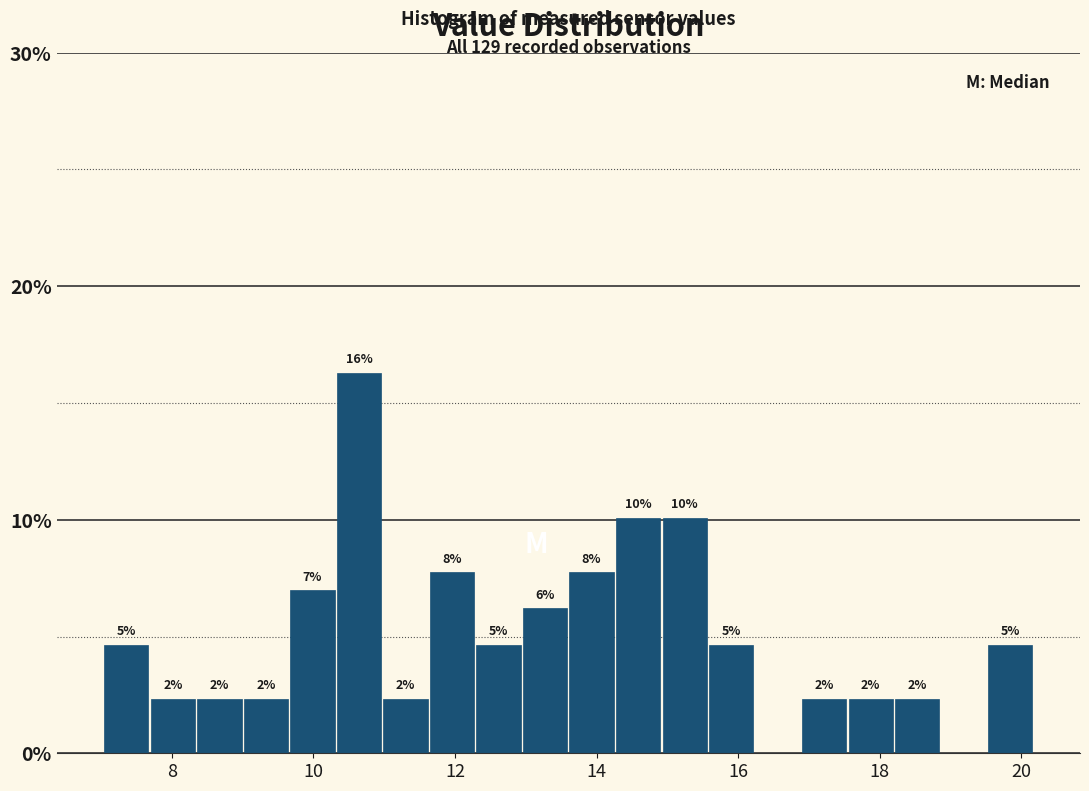

Around what value on the x-axis is the tallest bar? Give the approximate position of its centre, as read against the axis.

10.6